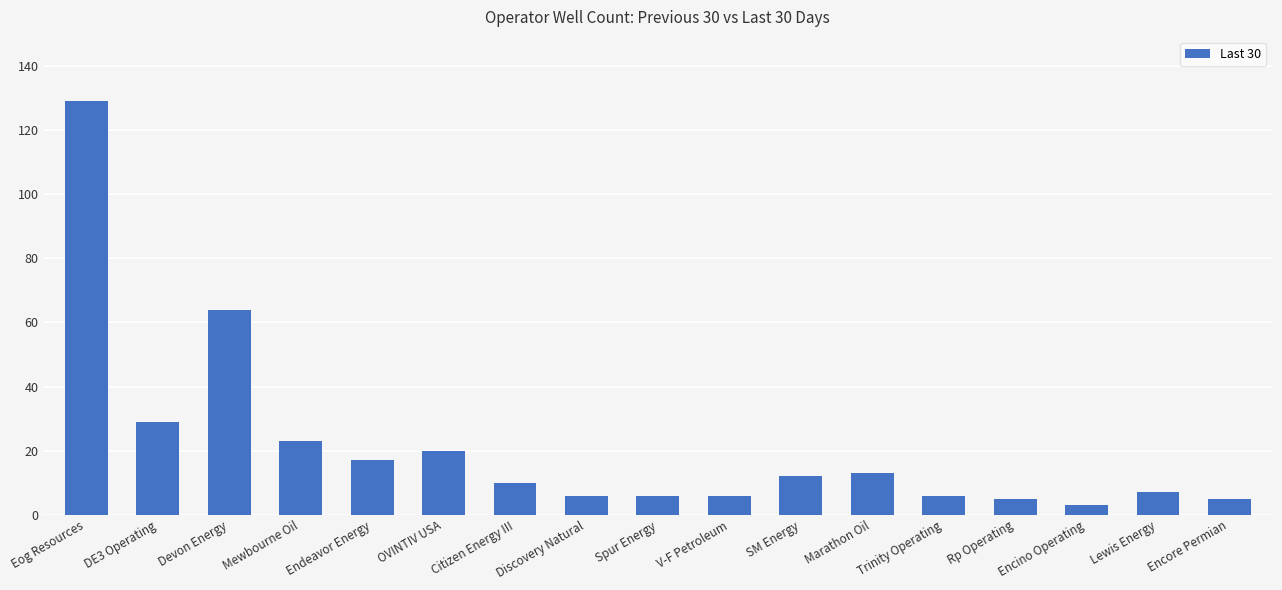

What is the value of the 6th bar from the left?

20